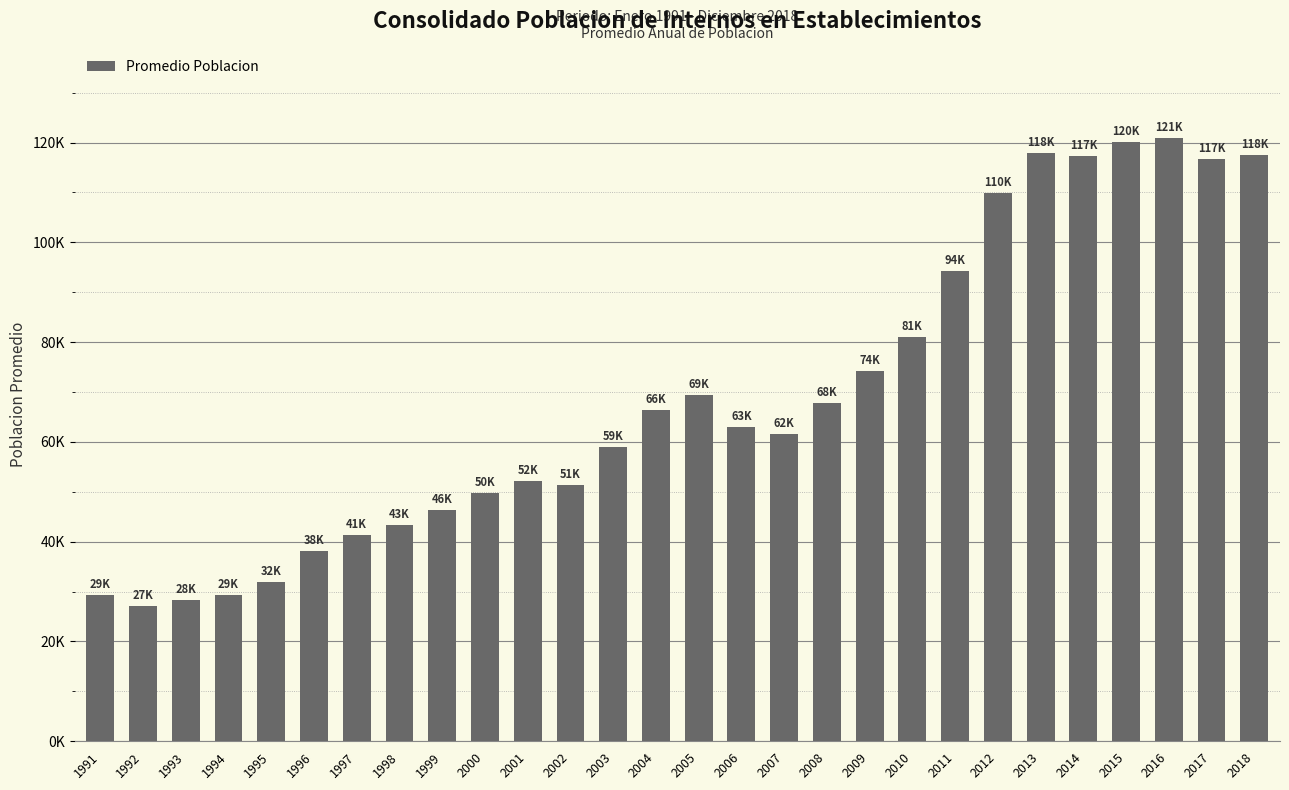

Are the bars horizontal?

No